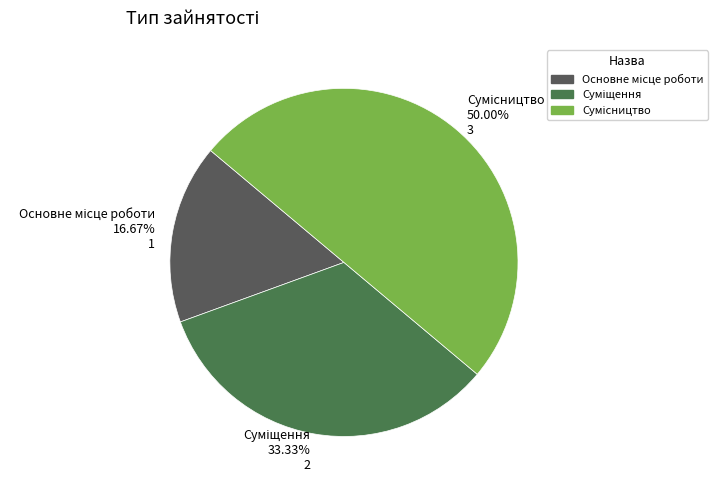

True or false: Суміщення accounts for 33% of the total.

True